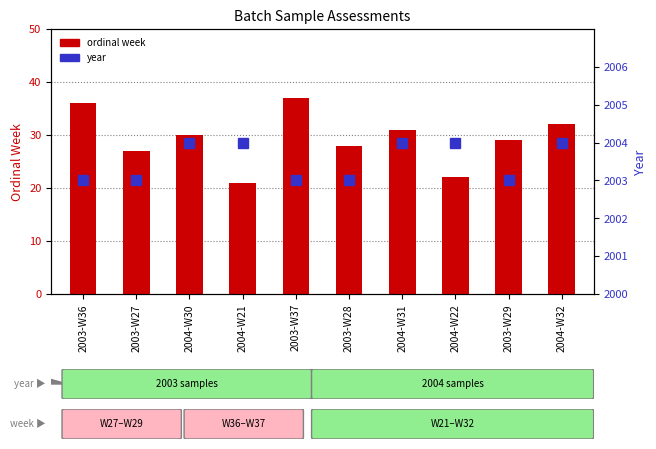

What is the difference between the ordinal week values at 2004-W30 and 2004-W22?

8